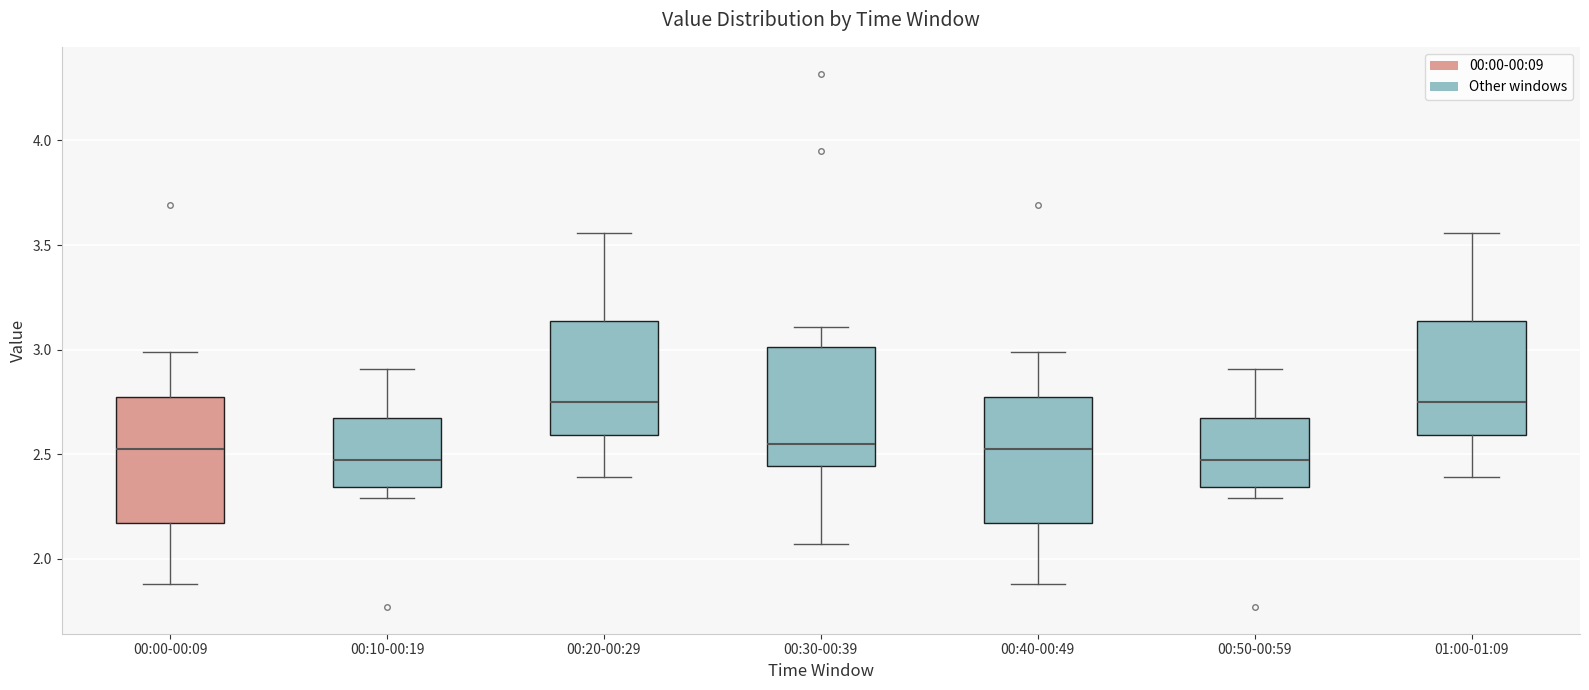

Reading left to right, transcribe this box plot: for each box, give where its median line is, the range the box spans, and where its two whiskers end, as read against the y-axis. The values are not printed on the chart, so give them approximately, as read against the axis.

00:00-00:09: median 2.55, box 2.15 to 2.75, whiskers 1.90 to 3.00
00:10-00:19: median 2.50, box 2.35 to 2.70, whiskers 2.30 to 2.90
00:20-00:29: median 2.75, box 2.60 to 3.15, whiskers 2.40 to 3.55
00:30-00:39: median 2.55, box 2.45 to 3.00, whiskers 2.05 to 3.10
00:40-00:49: median 2.55, box 2.15 to 2.75, whiskers 1.90 to 3.00
00:50-00:59: median 2.50, box 2.35 to 2.70, whiskers 2.30 to 2.90
01:00-01:09: median 2.75, box 2.60 to 3.15, whiskers 2.40 to 3.55